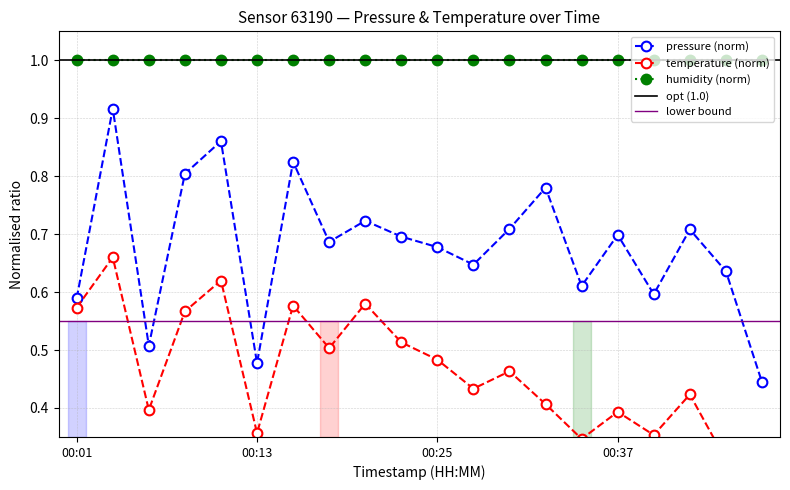

What is the sum of all temperature values?

9.2